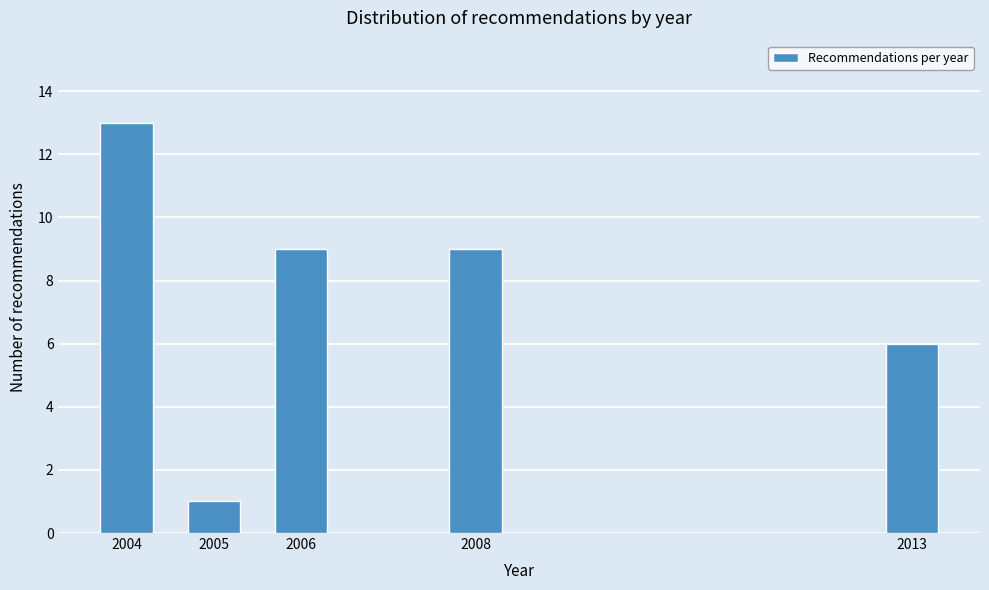

Reading left to right, extract all data points from this chart.

13	1	9	9	6